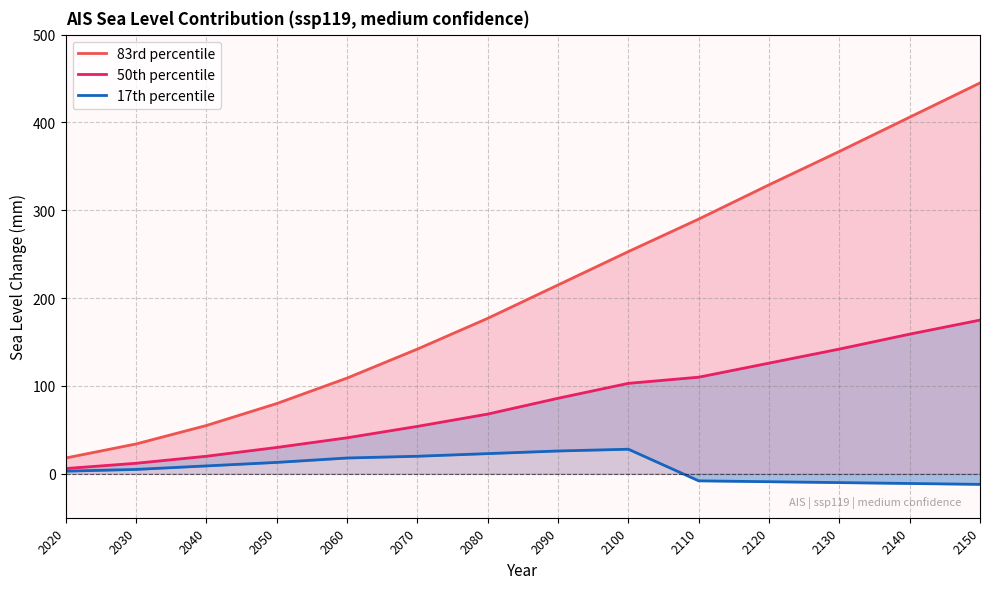

The 17th percentile series shows 28 at 2100. True or false?

True